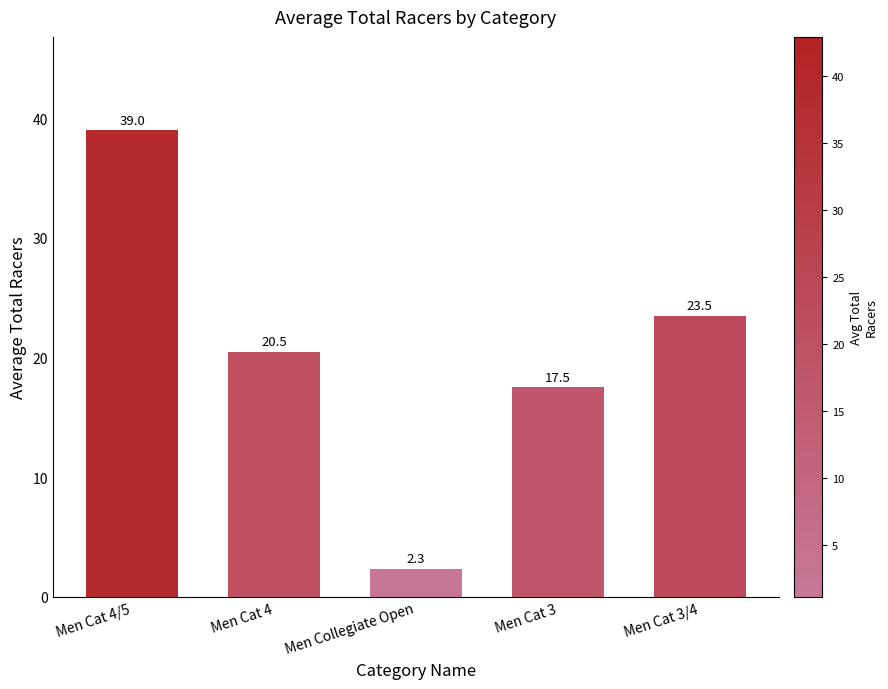

True or false: the data shows 28.6 at Men Cat 3.

False